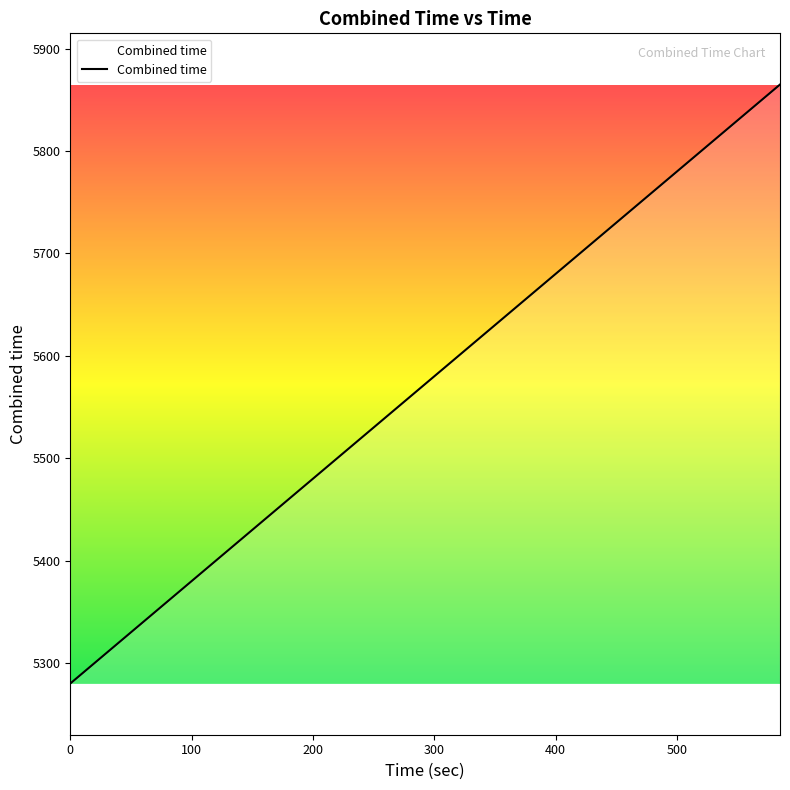

What is the greatest value displayed?

5865